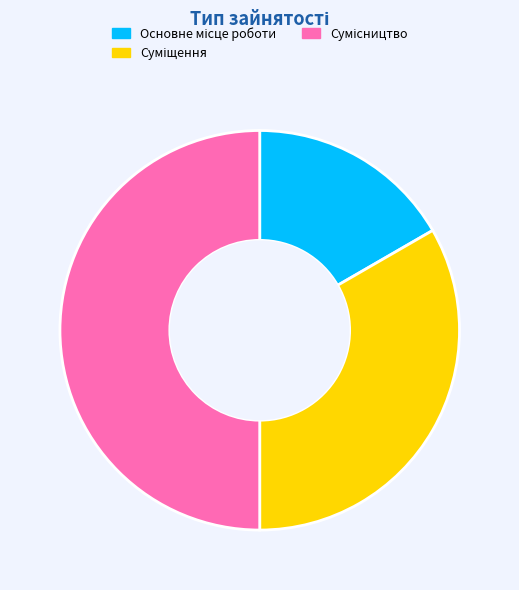

Does any single category account for the majority?

No